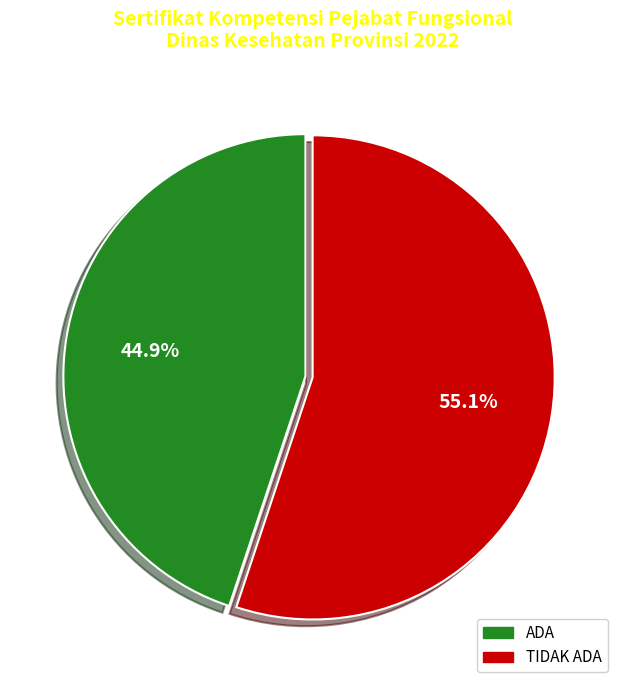

What percentage is the TIDAK ADA slice, to the nearest percent?

55%